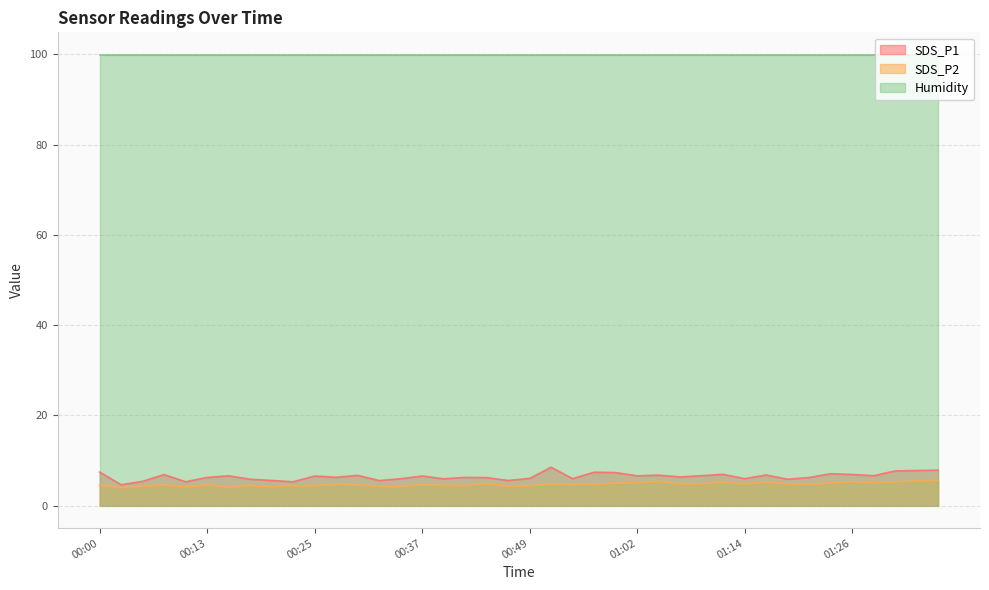

What is the label of the 6th point from the left?

00:13